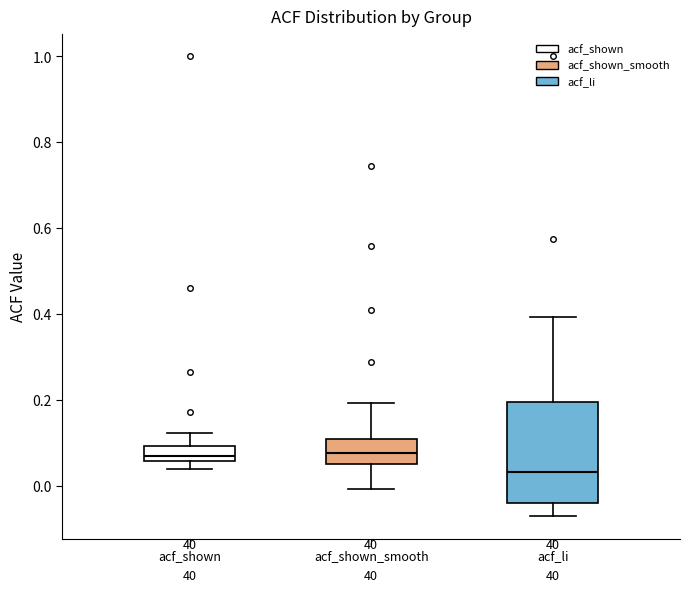

Which box is the tallest, from its lower edge to its upper edge?

acf_li